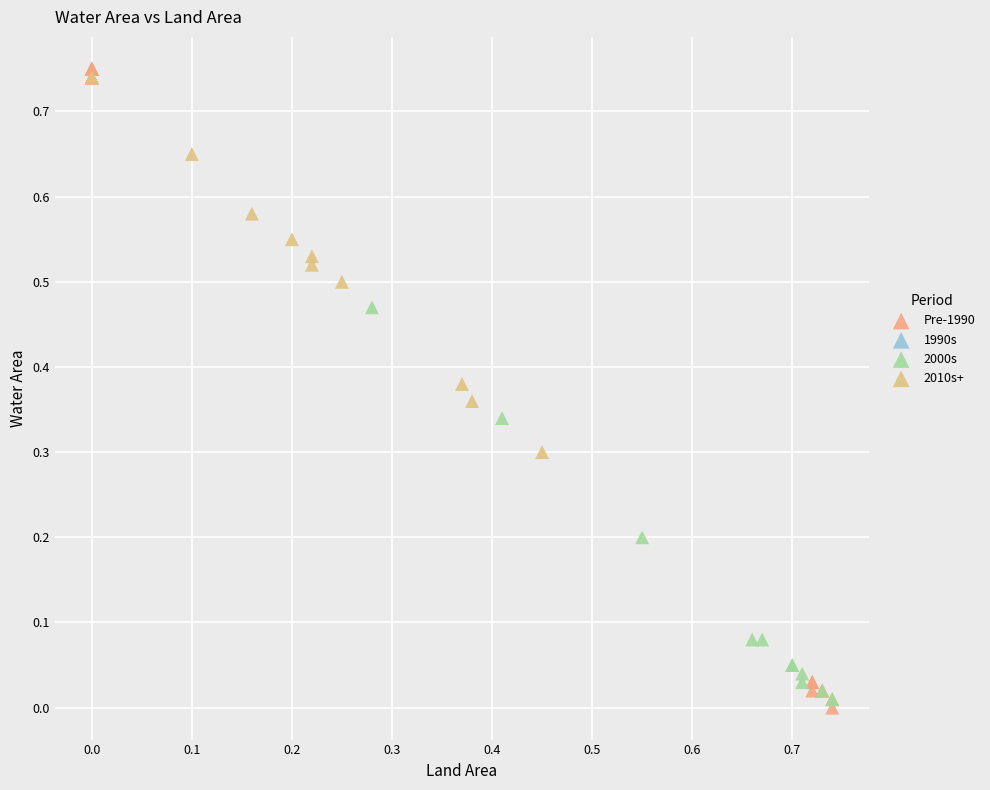

Which series has the largest Y range (max minus min)?

Pre-1990